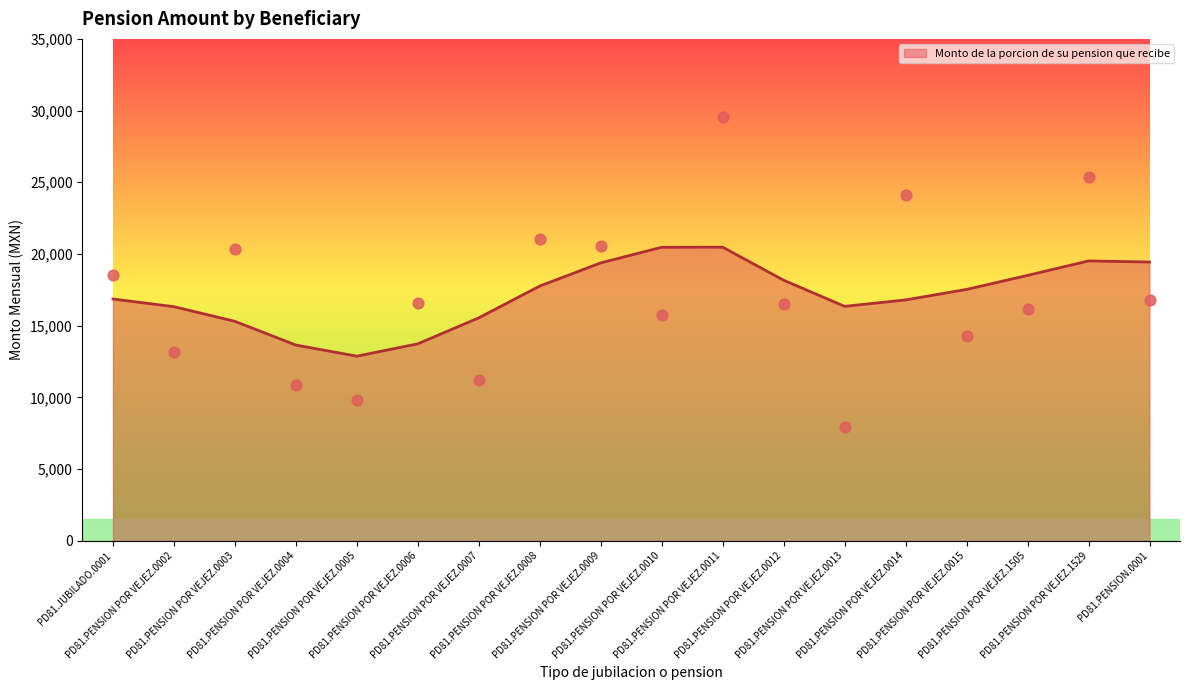

Which has a higher value, PD81.PENSION POR VEJEZ.0008 or PD81.PENSION POR VEJEZ.0015?

PD81.PENSION POR VEJEZ.0008